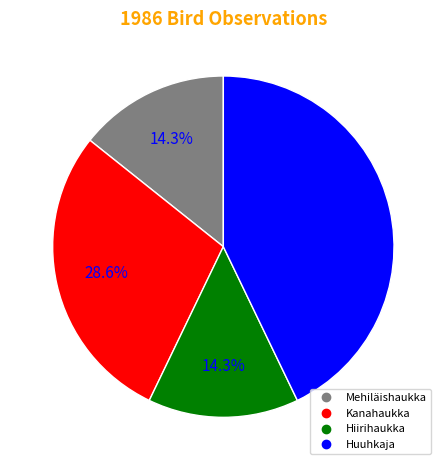

To the nearest percent, what is the combined percentage of Mehiläishaukka and Hiirihaukka?

29%